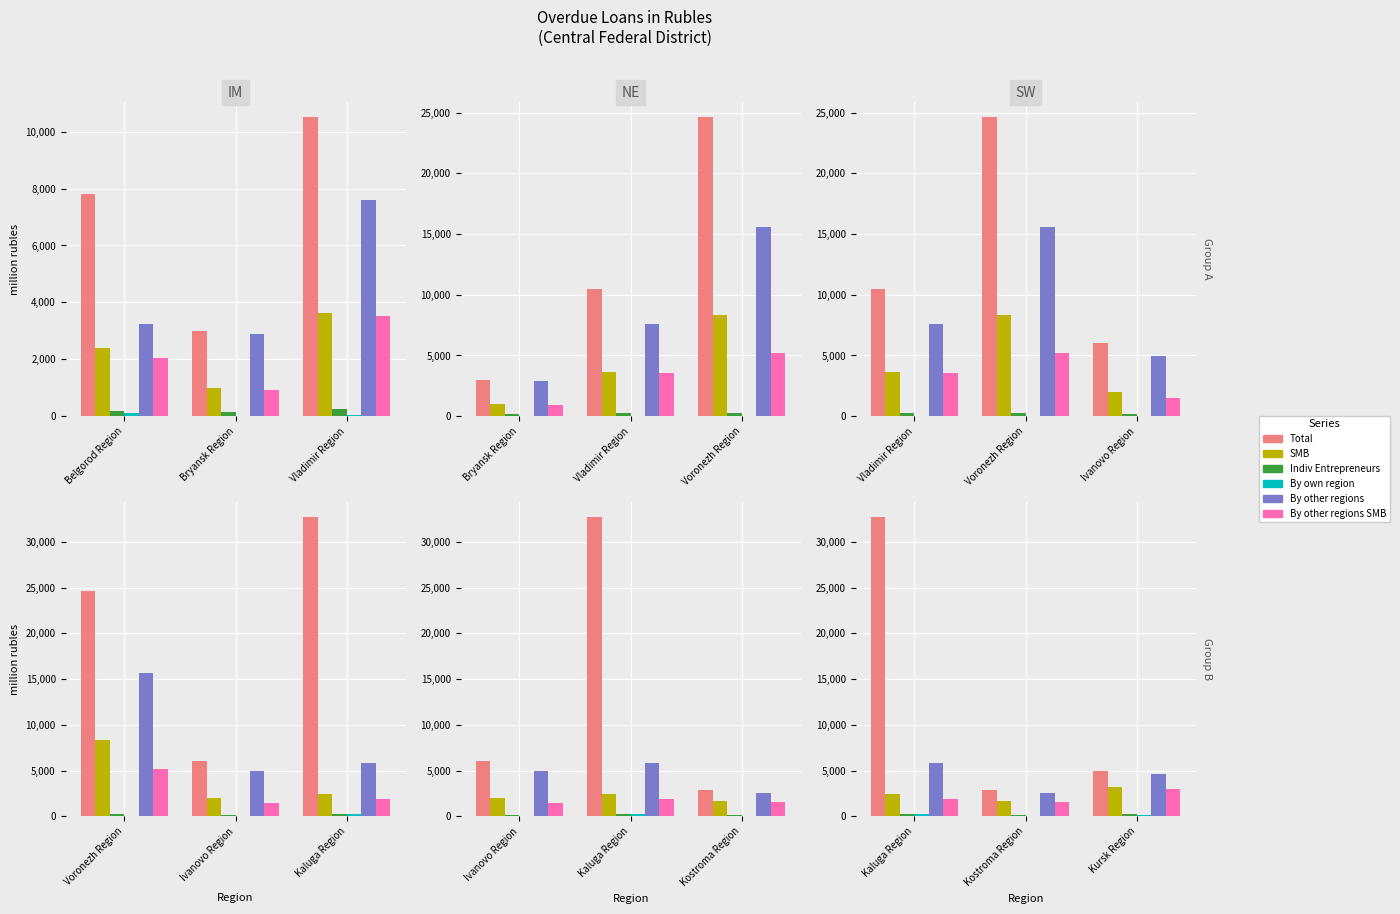

Where does the By own region series first go above 193?

Kaluga Region